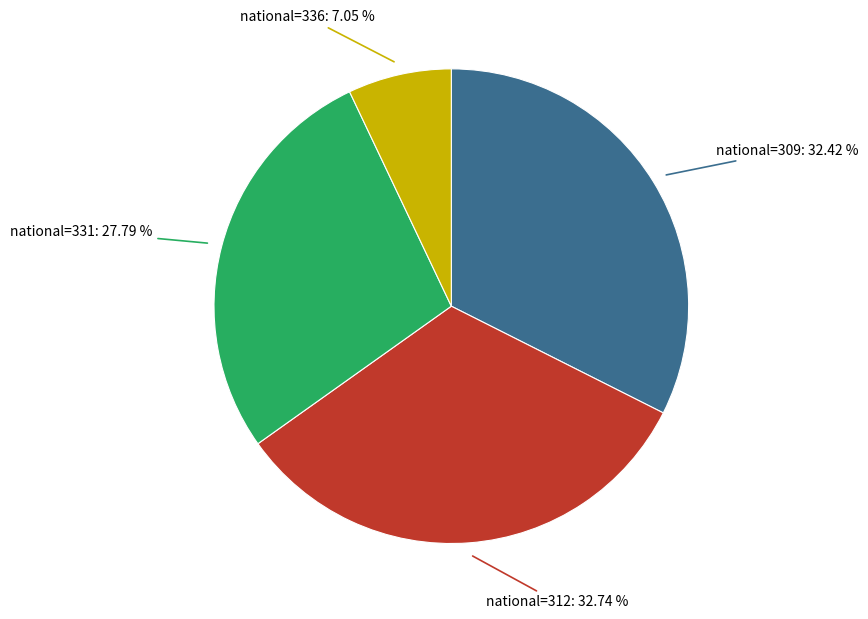

Is there any slice that represents more than half of the pie?

No